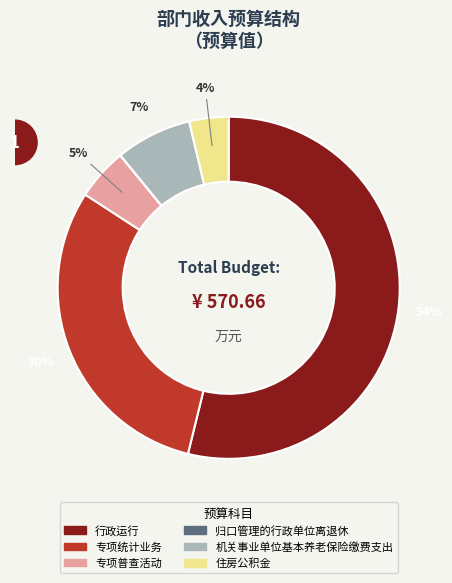

To the nearest percent, what is the difference between the largest and smallest slice percentages?

54%